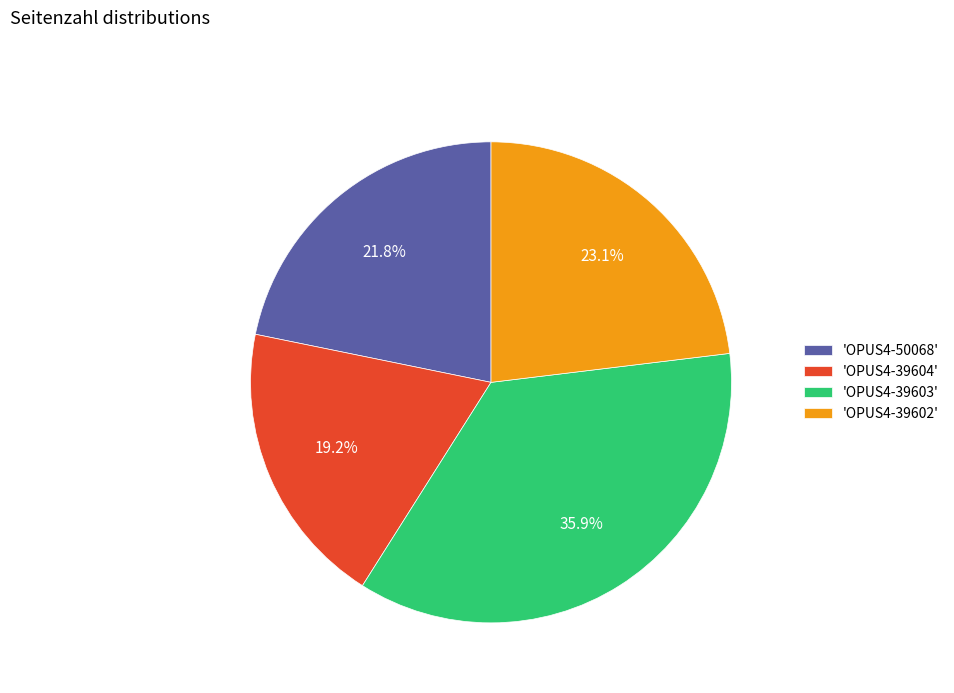

Is 'OPUS4-39603' the majority of the pie?

No